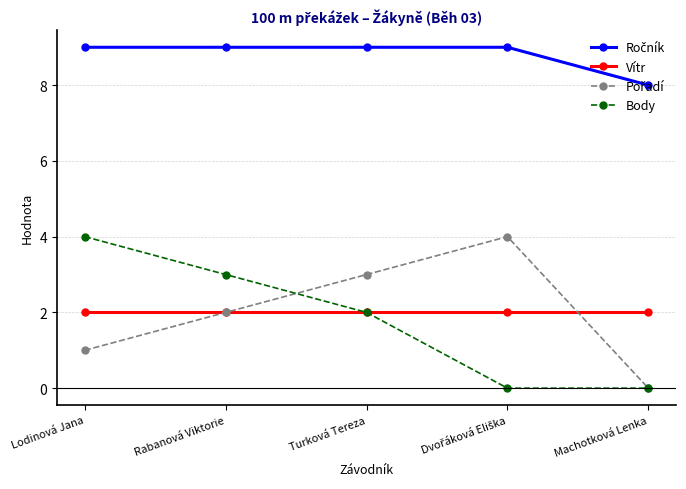

At how many categories does at least one series exceed 1?

5